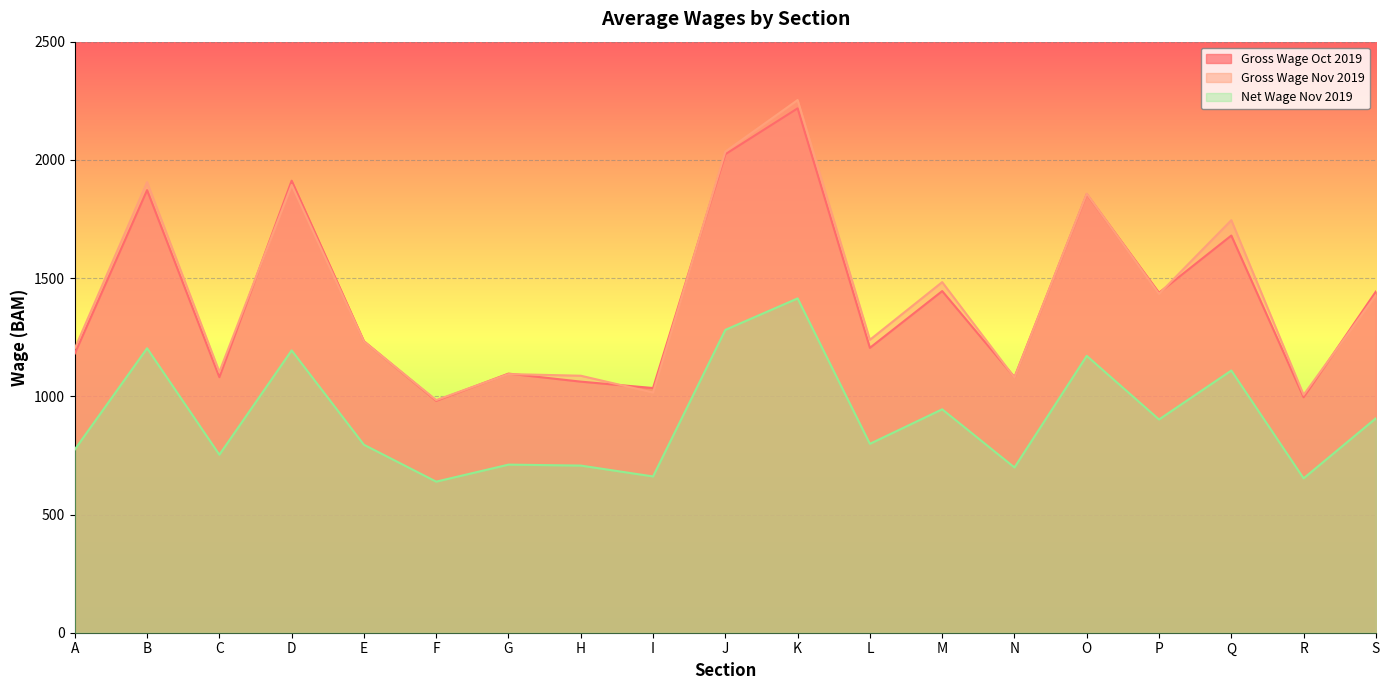

Is the value of Gross Wage Oct 2019 at O greater than the value of Net Wage Nov 2019 at A?

Yes